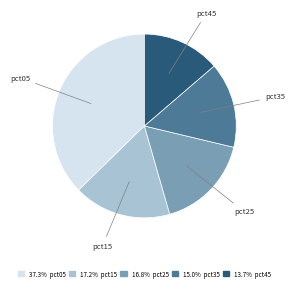

Is there a majority slice in this chart?

No